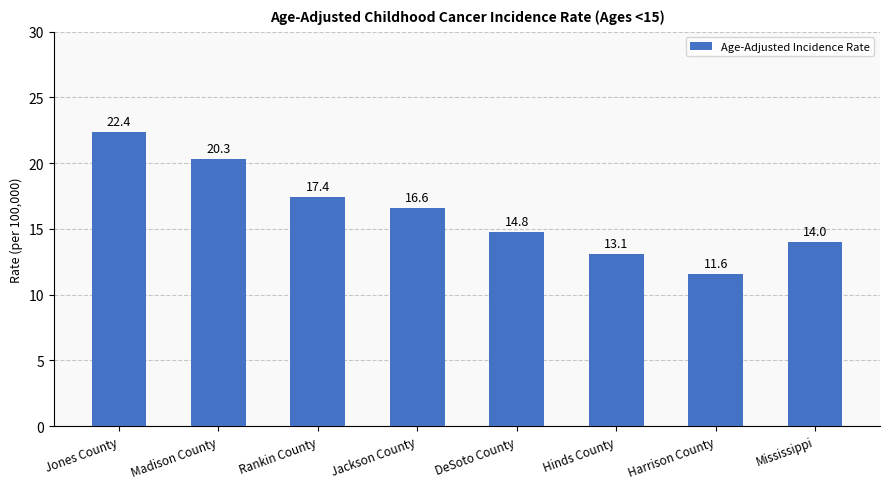

Which label corresponds to the smallest value in the chart?

Harrison County